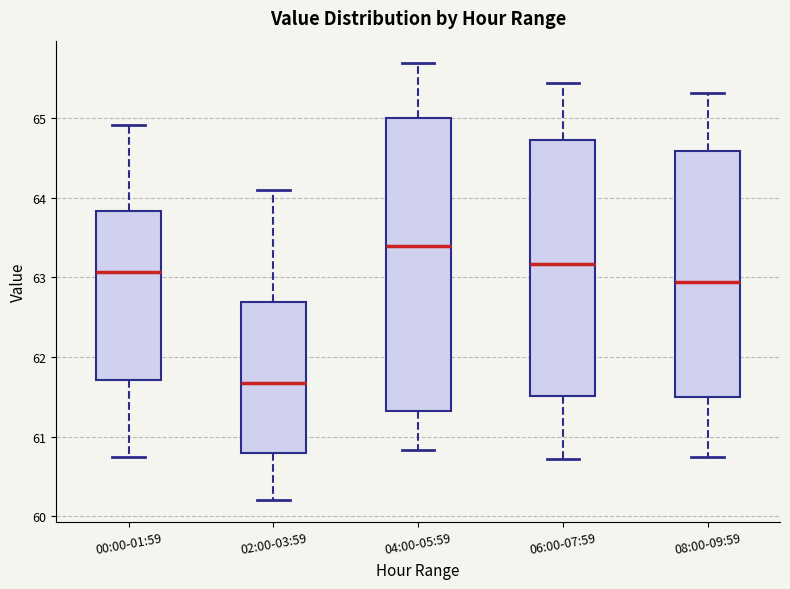

Reading left to right, transcribe this box plot: for each box, give where its median line is, the range the box spans, and where its two whiskers end, as read against the y-axis. The values are not printed on the chart, so give them approximately, as read against the axis.

00:00-01:59: median 63.1, box 61.7 to 63.8, whiskers 60.7 to 64.9
02:00-03:59: median 61.7, box 60.8 to 62.7, whiskers 60.2 to 64.1
04:00-05:59: median 63.4, box 61.3 to 65.0, whiskers 60.8 to 65.7
06:00-07:59: median 63.2, box 61.5 to 64.7, whiskers 60.7 to 65.4
08:00-09:59: median 62.9, box 61.5 to 64.6, whiskers 60.7 to 65.3